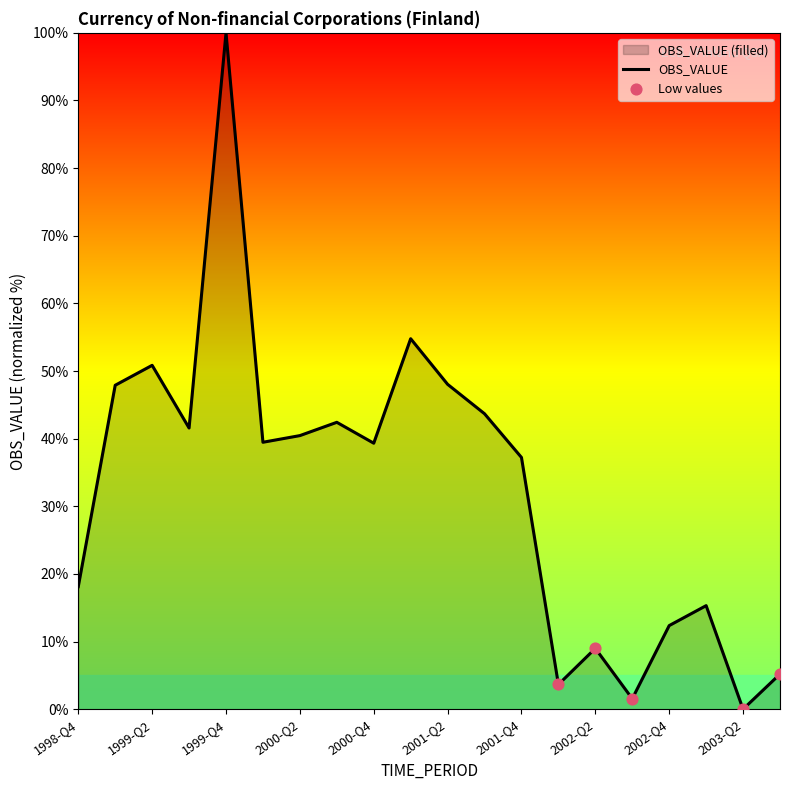

Approximately how many times larger is the value at 1999-Q3 compared to 2000-Q3?

1.0